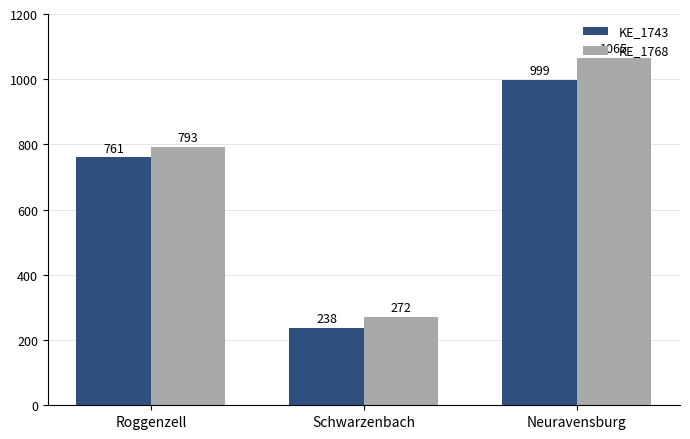

How many values in the KE_1743 series are below 761?

1